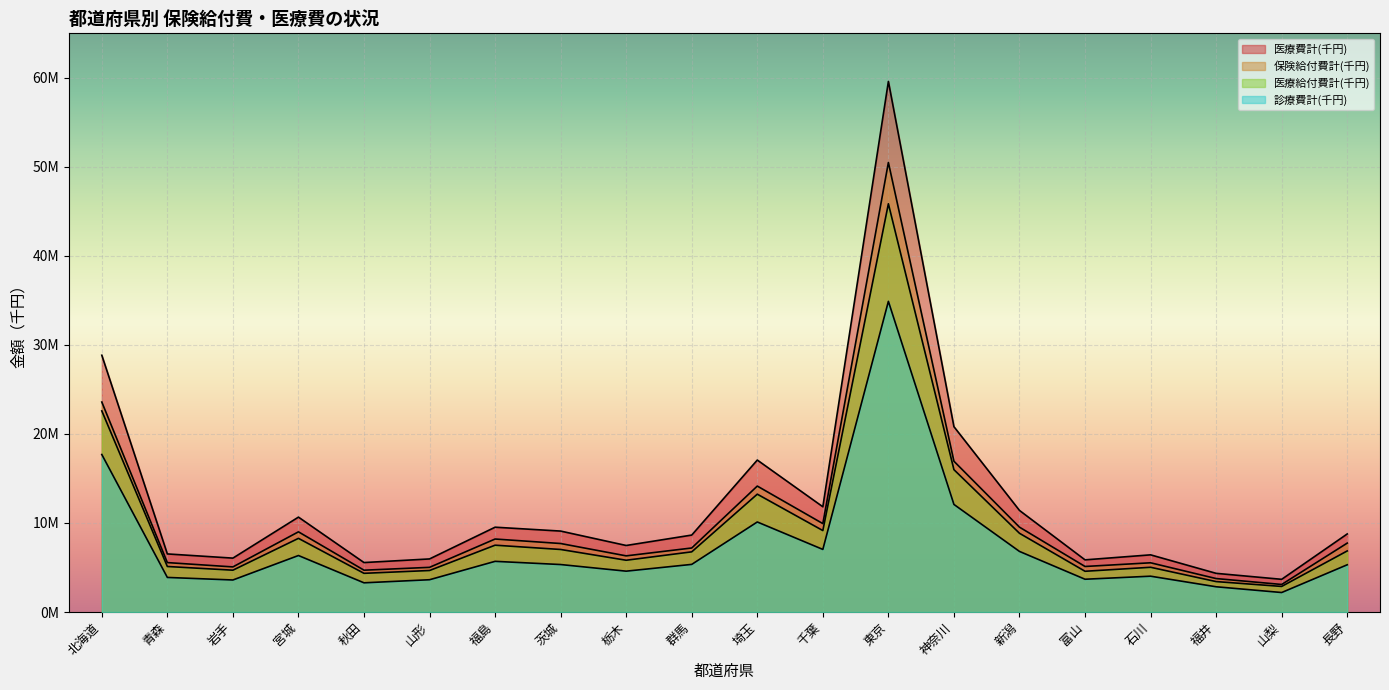

What is the value of the 保険給付費計(千円) point at the 12th from the left?

9930767.6